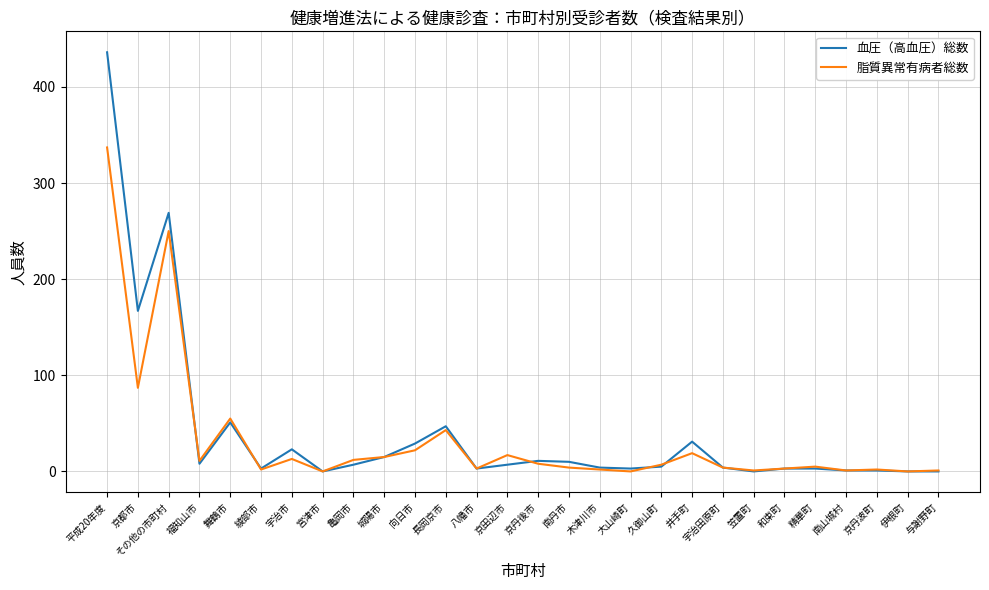

What is the difference between the second highest and minimum values in the 脂質異常有病者総数 series?

250